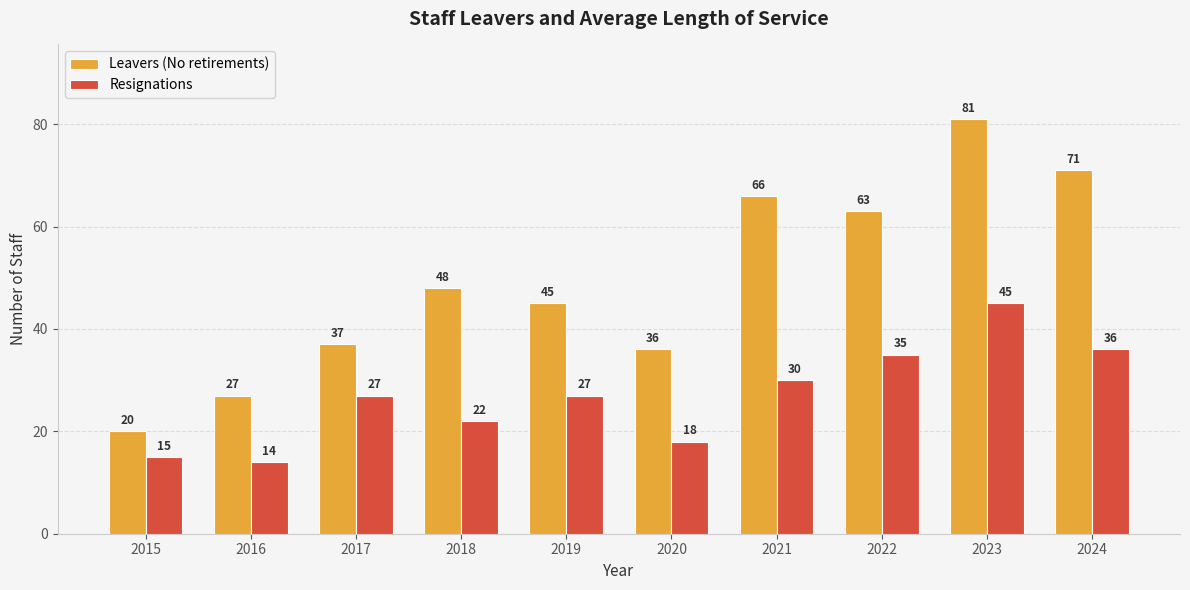

What is the average value of the Leavers (No retirements) series?

49